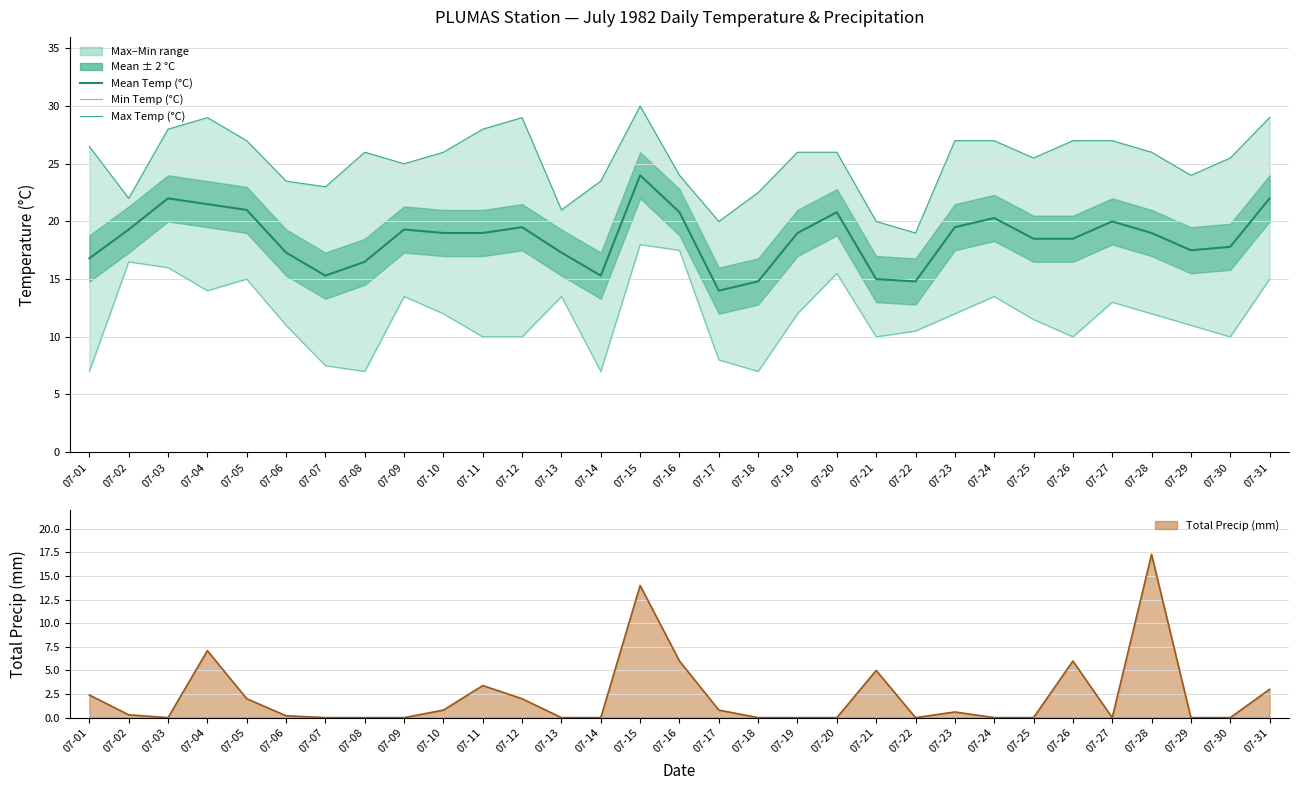

Where is the first local minimum for Mean Temp (°C)?

07-07